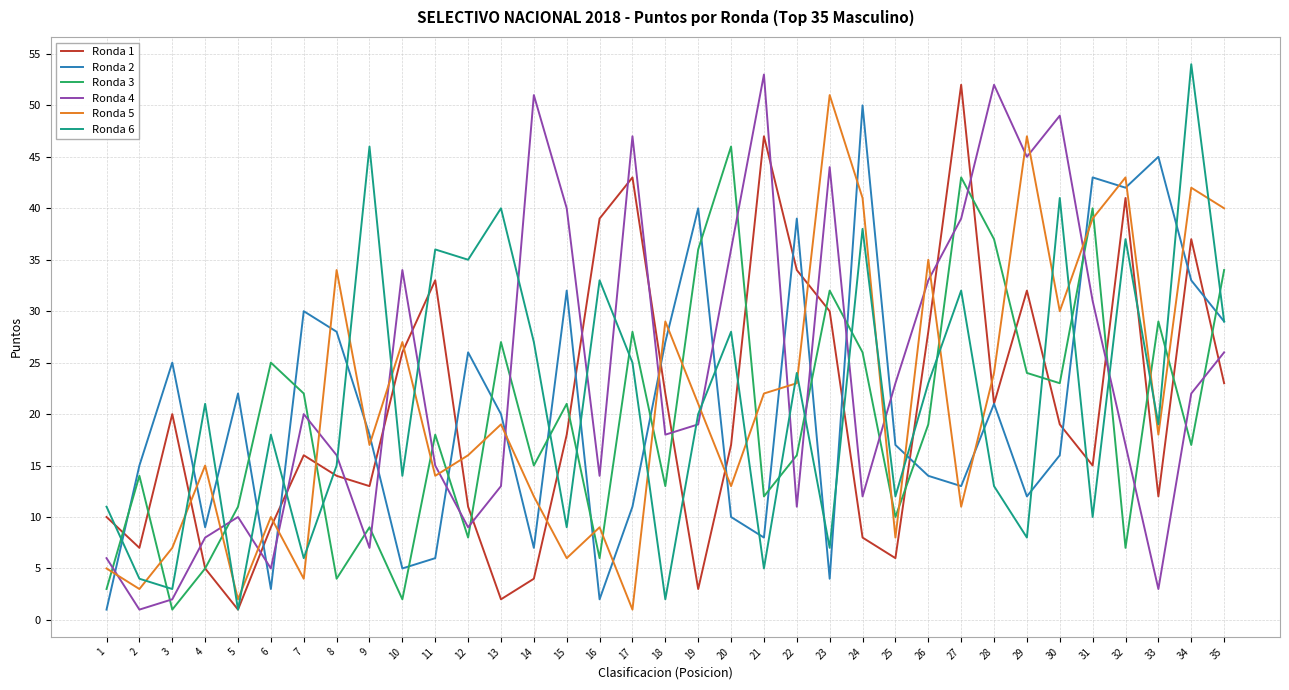

True or false: Ronda 6 and Ronda 3 cross at least once.

True